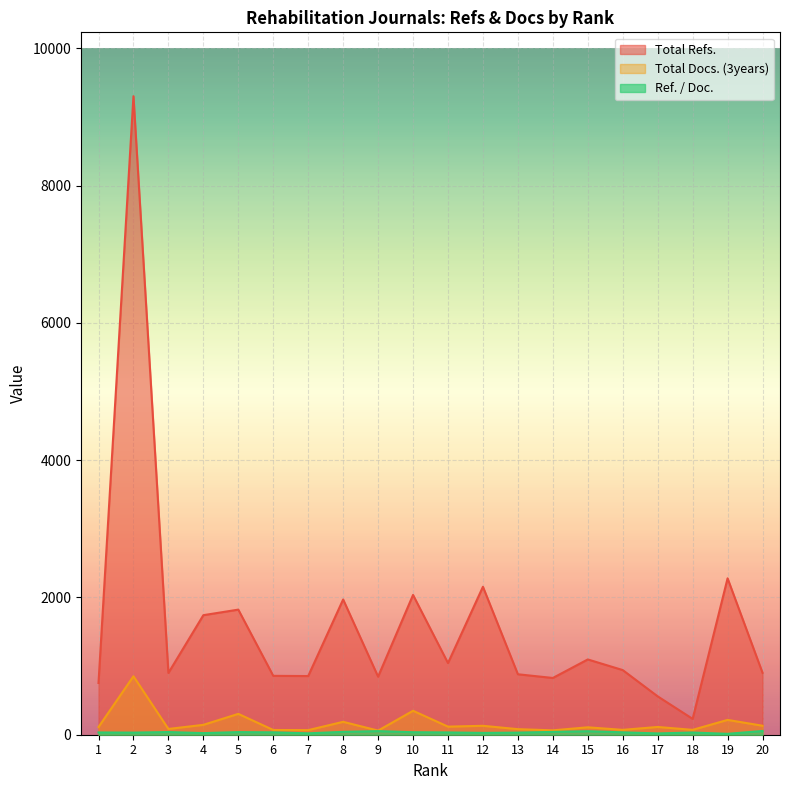

What is the difference between the highest and lowest values at 13?

850.6